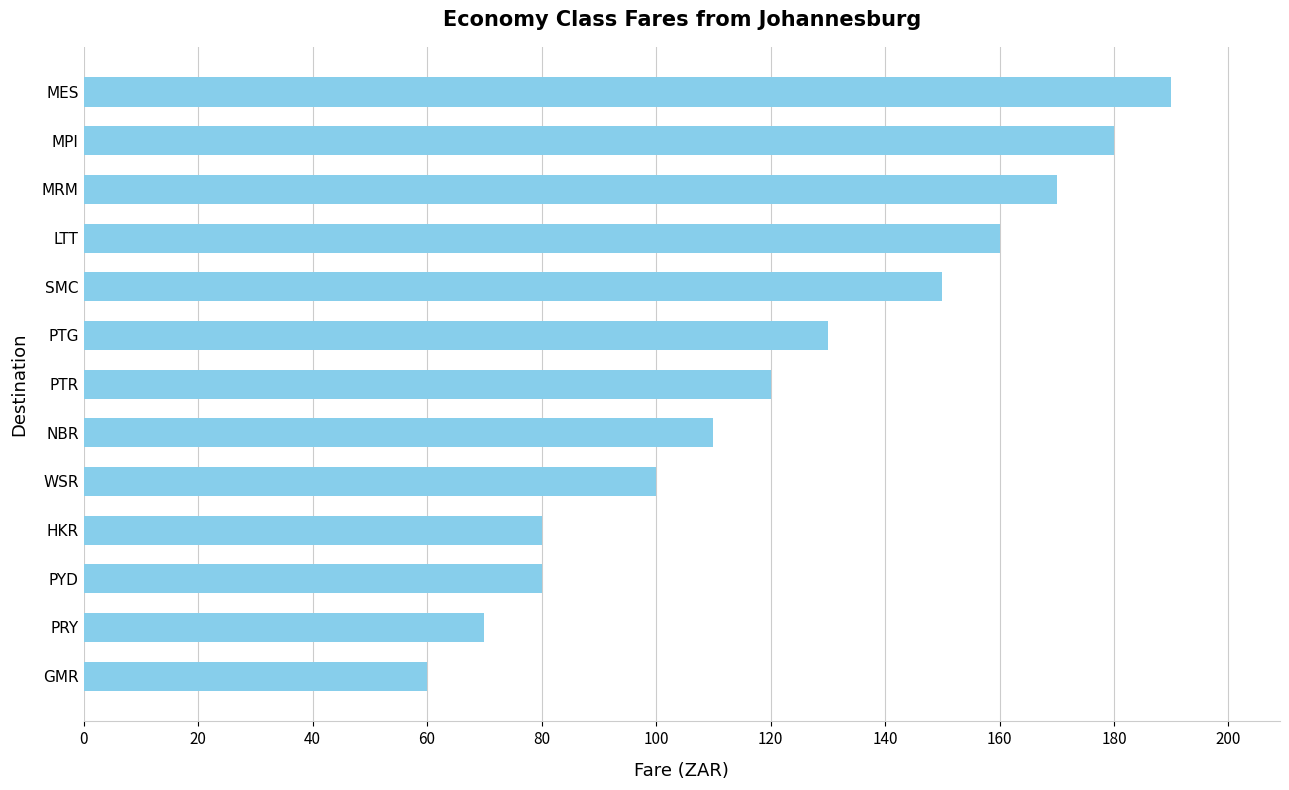

The value at PRY is 28. True or false?

False